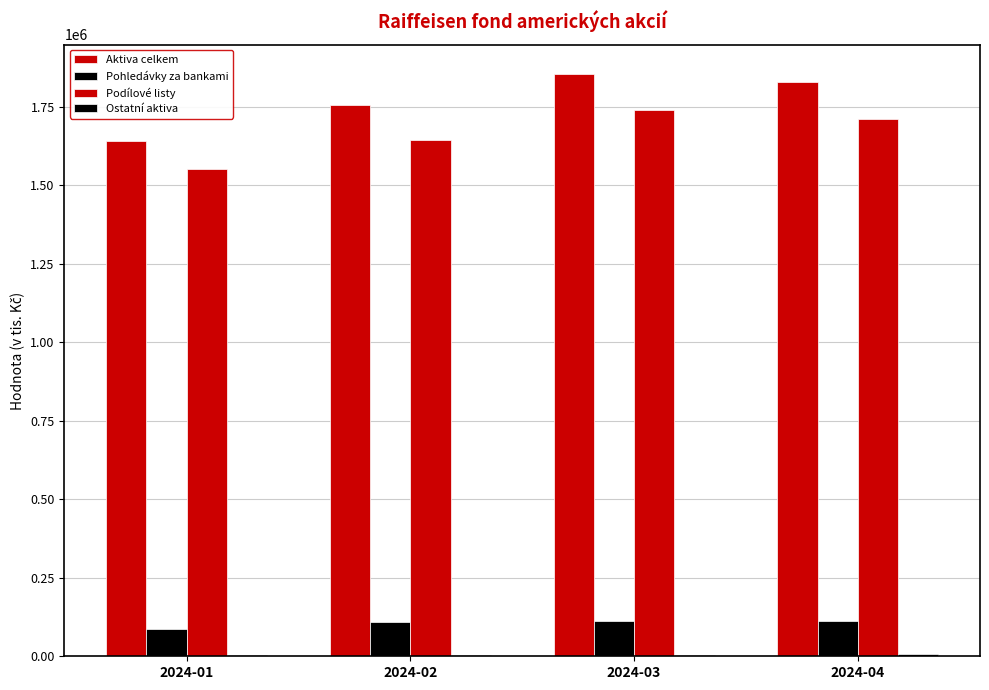

How many groups of bars are there?

4